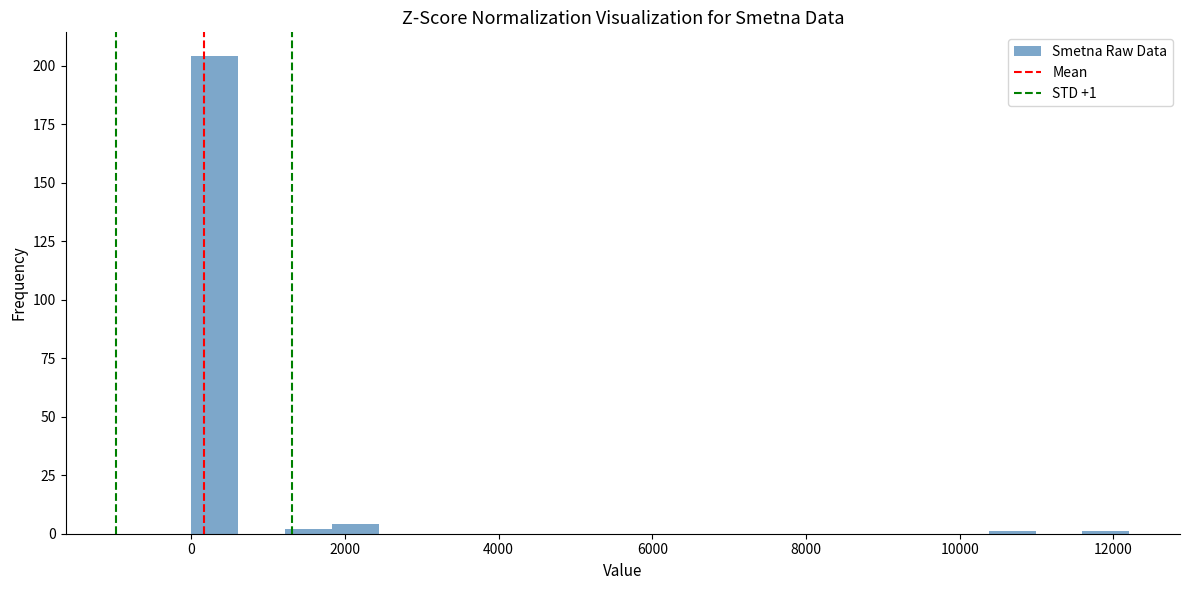

Around what value on the x-axis is the tallest bar? Give the approximate position of its centre, as read against the axis.

400